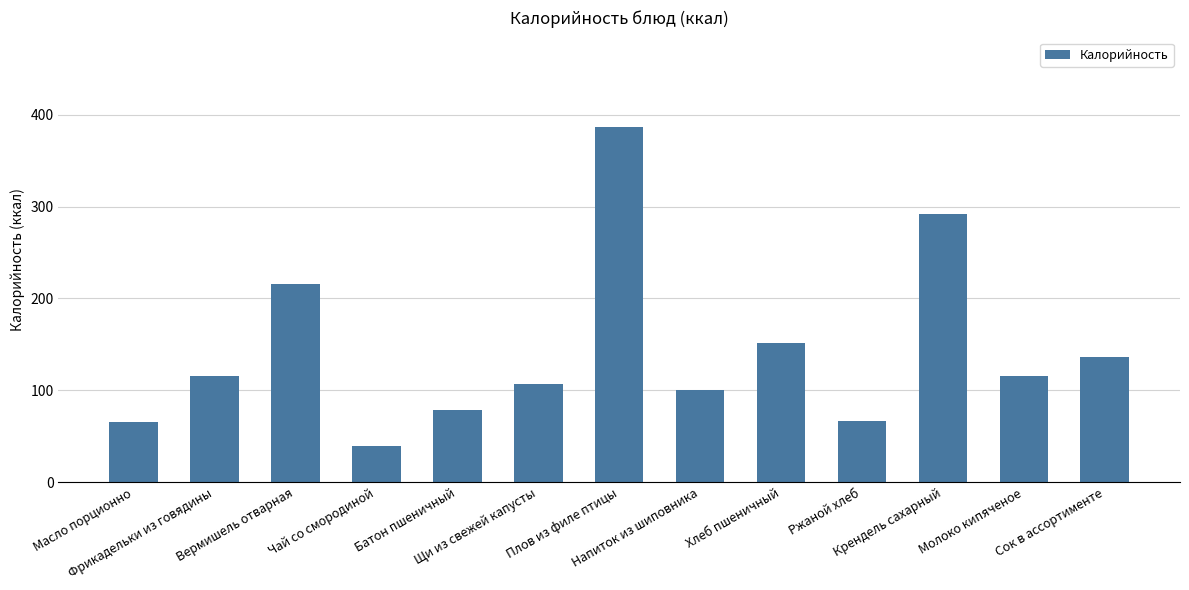

What is the value of the 9th bar from the left?

152